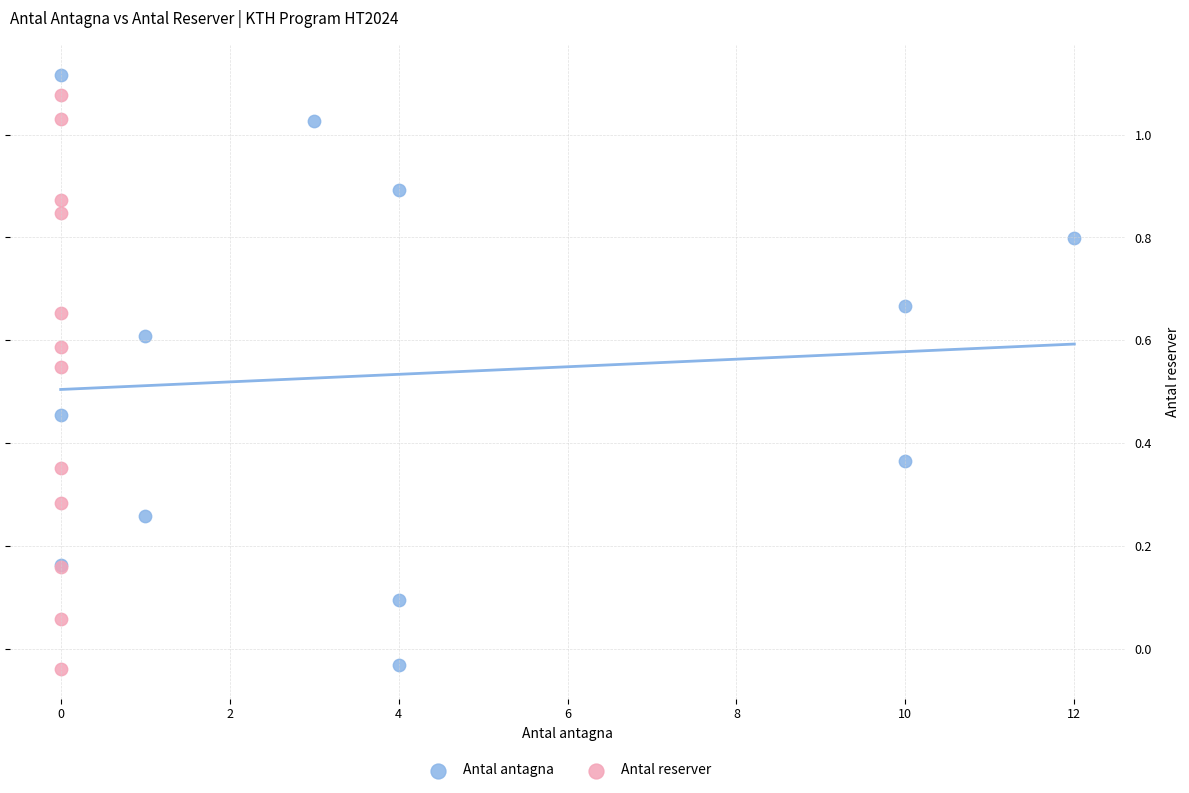

What are all the series names shown in the legend?

Antal antagna, Antal reserver